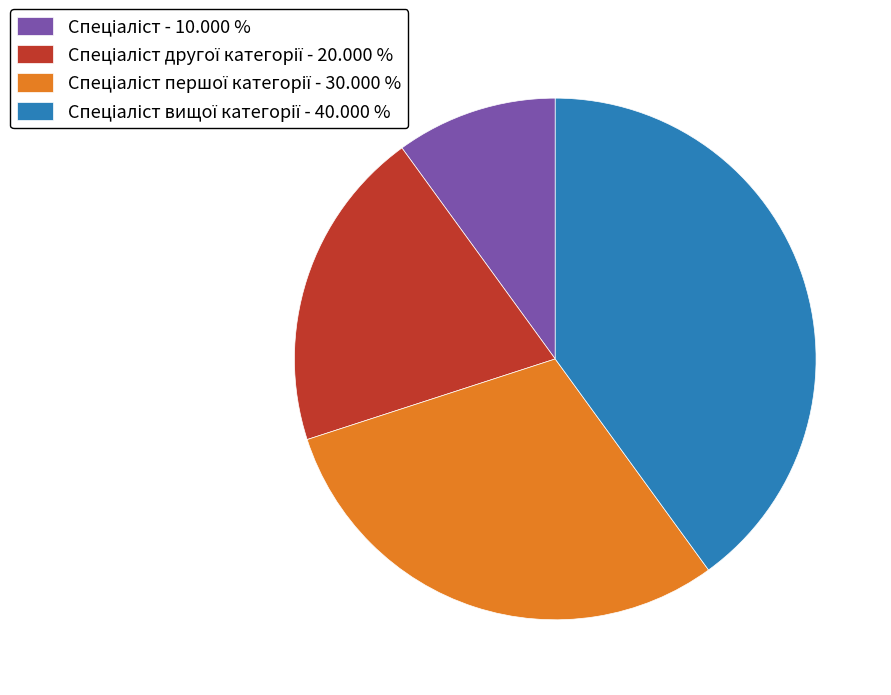

Is there any slice that represents more than half of the pie?

No